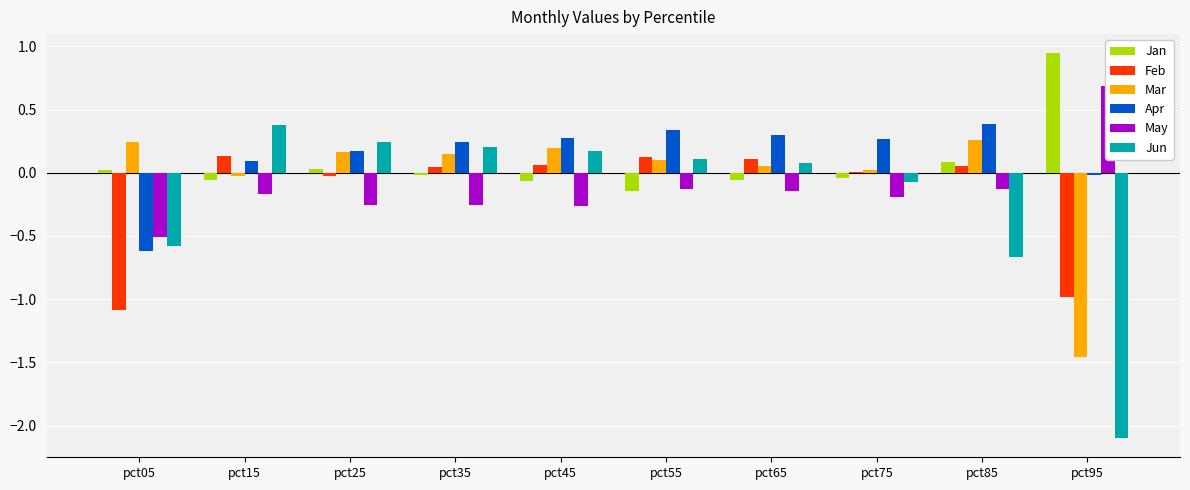

At how many categories does at least one series exceed 0?

10